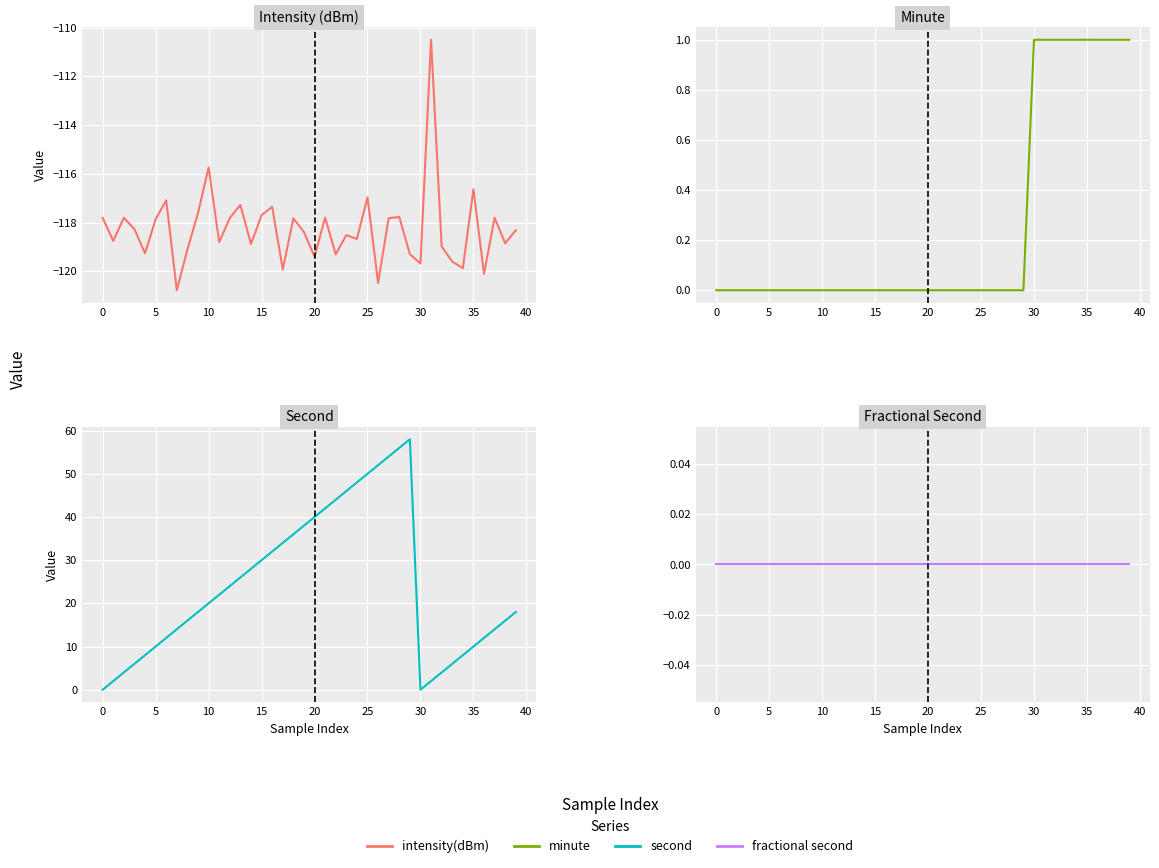

At how many categories does at least one series exceed -23?

40